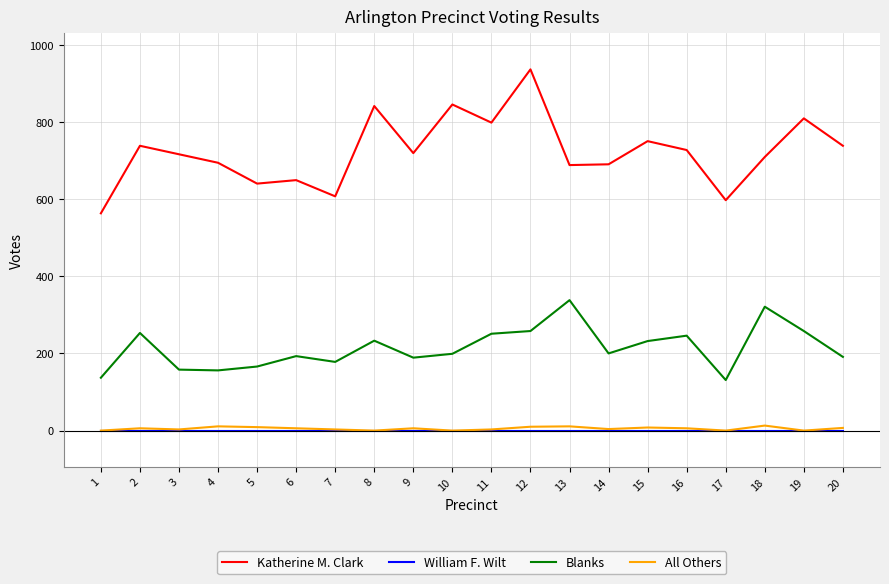

Does the chart display data point markers on the line(s)?

No